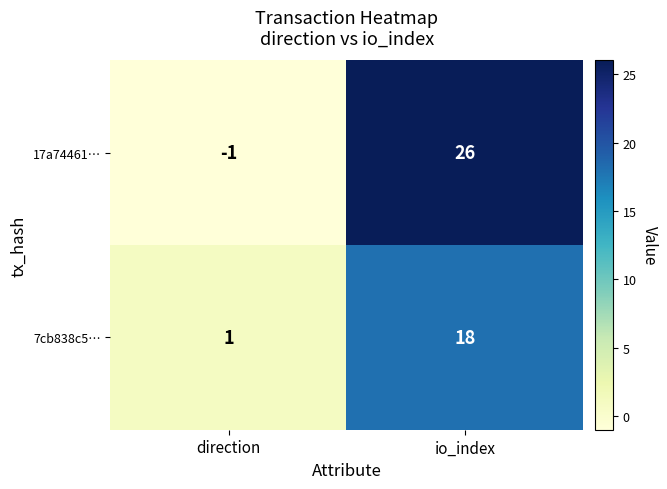

At which label does 7cb838c5… reach its peak?

io_index